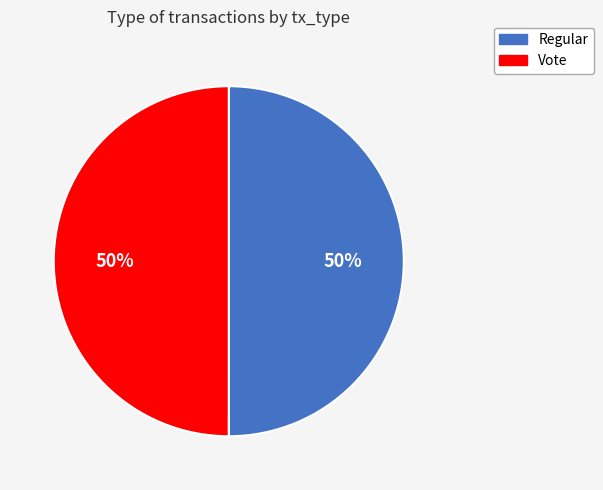

What percentage is the Regular slice, to the nearest percent?

50%